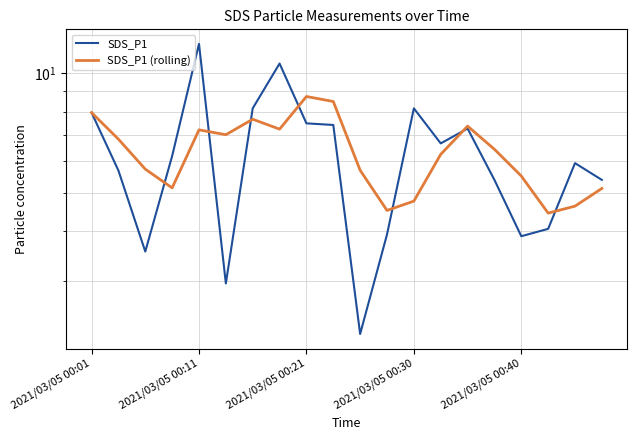

How many values in the SDS_P1 (rolling) series exceed 6?

11